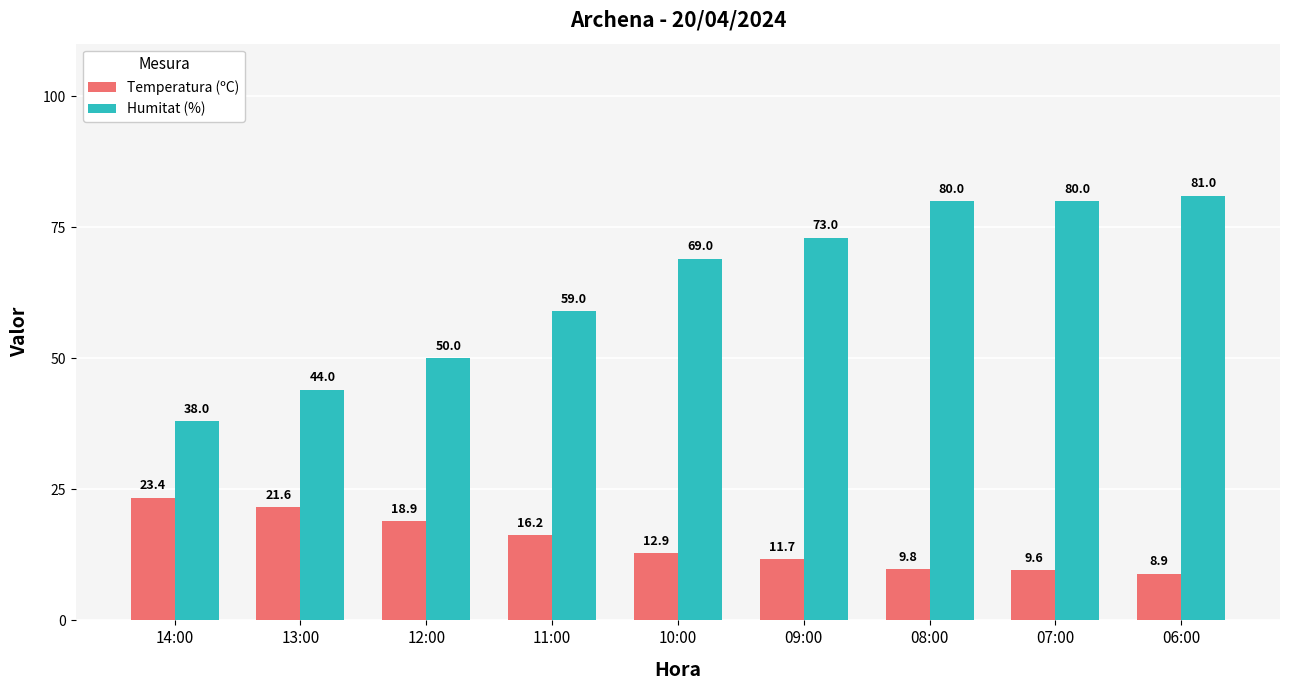

Reading right to left, extract all data points from this chart.

Temperatura (ºC): 06:00=8.9	07:00=9.6	08:00=9.8	09:00=11.7	10:00=12.9	11:00=16.2	12:00=18.9	13:00=21.6	14:00=23.4
Humitat (%): 06:00=81.0	07:00=80.0	08:00=80.0	09:00=73.0	10:00=69.0	11:00=59.0	12:00=50.0	13:00=44.0	14:00=38.0